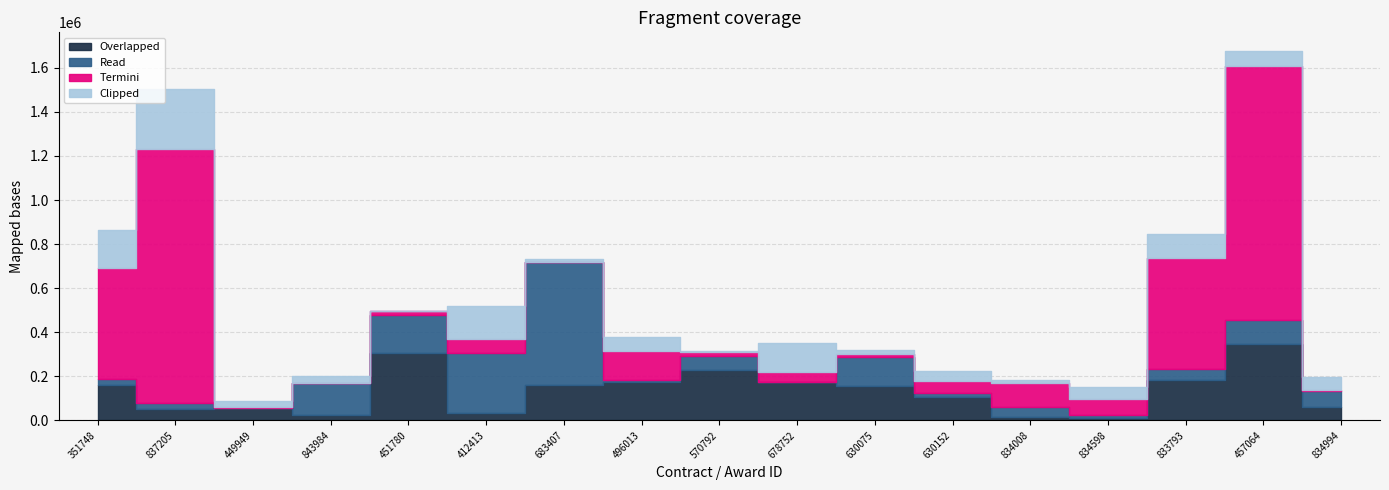

What is the sum of all Read values?

1728141.4